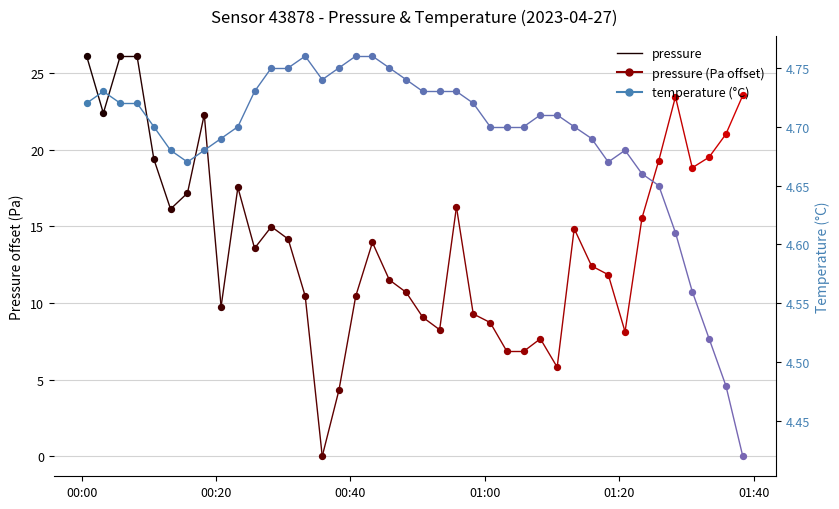

Which series reaches the maximum Y coordinate?

pressure